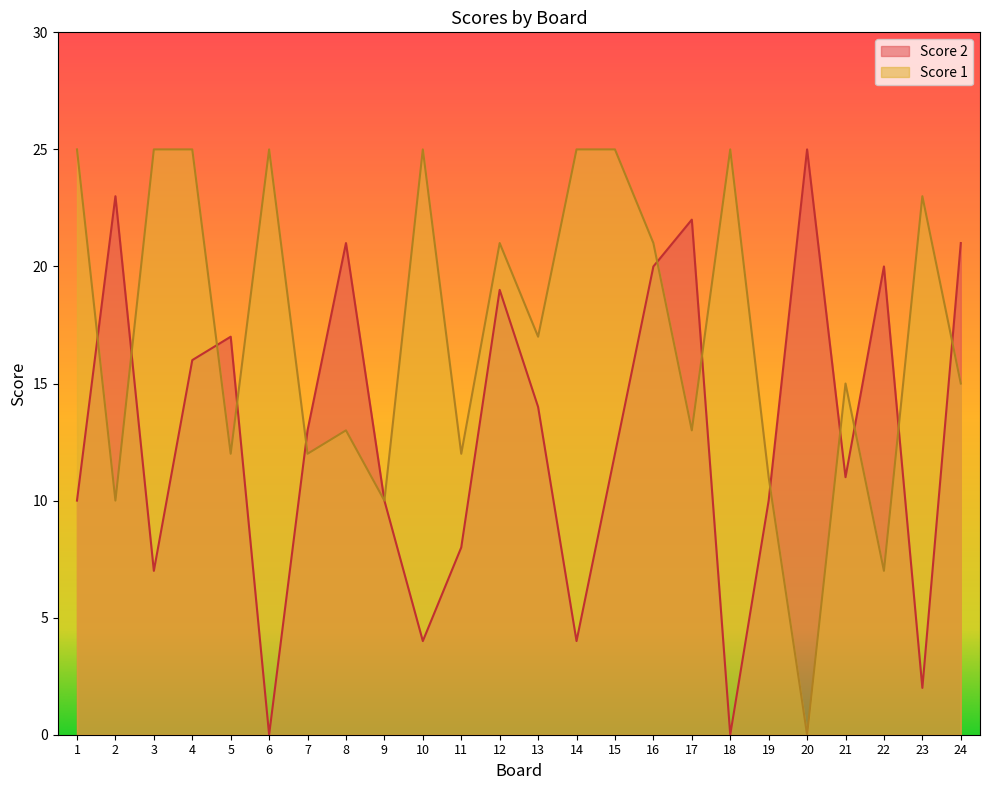

At which label does Score 2 reach its peak?

20